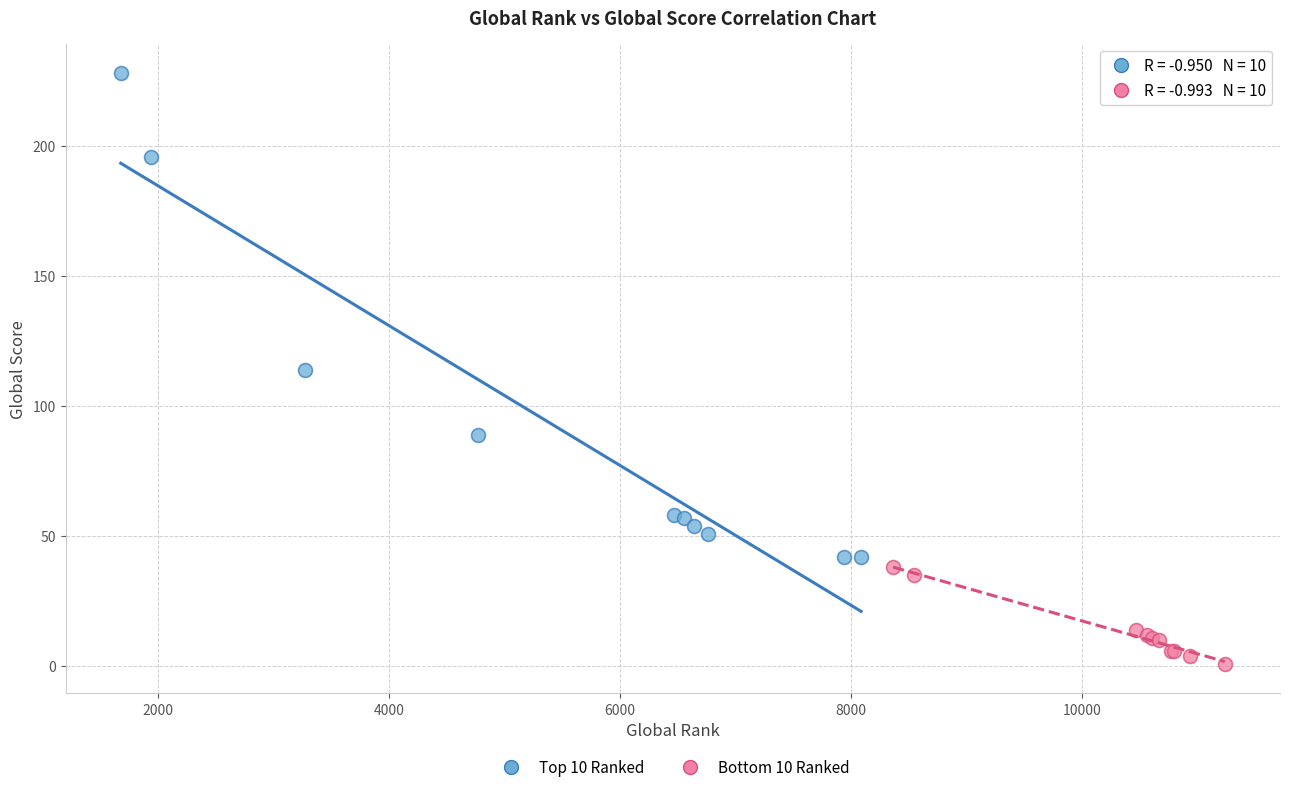

Which series reaches the minimum Y coordinate?

Bottom 10 Ranked